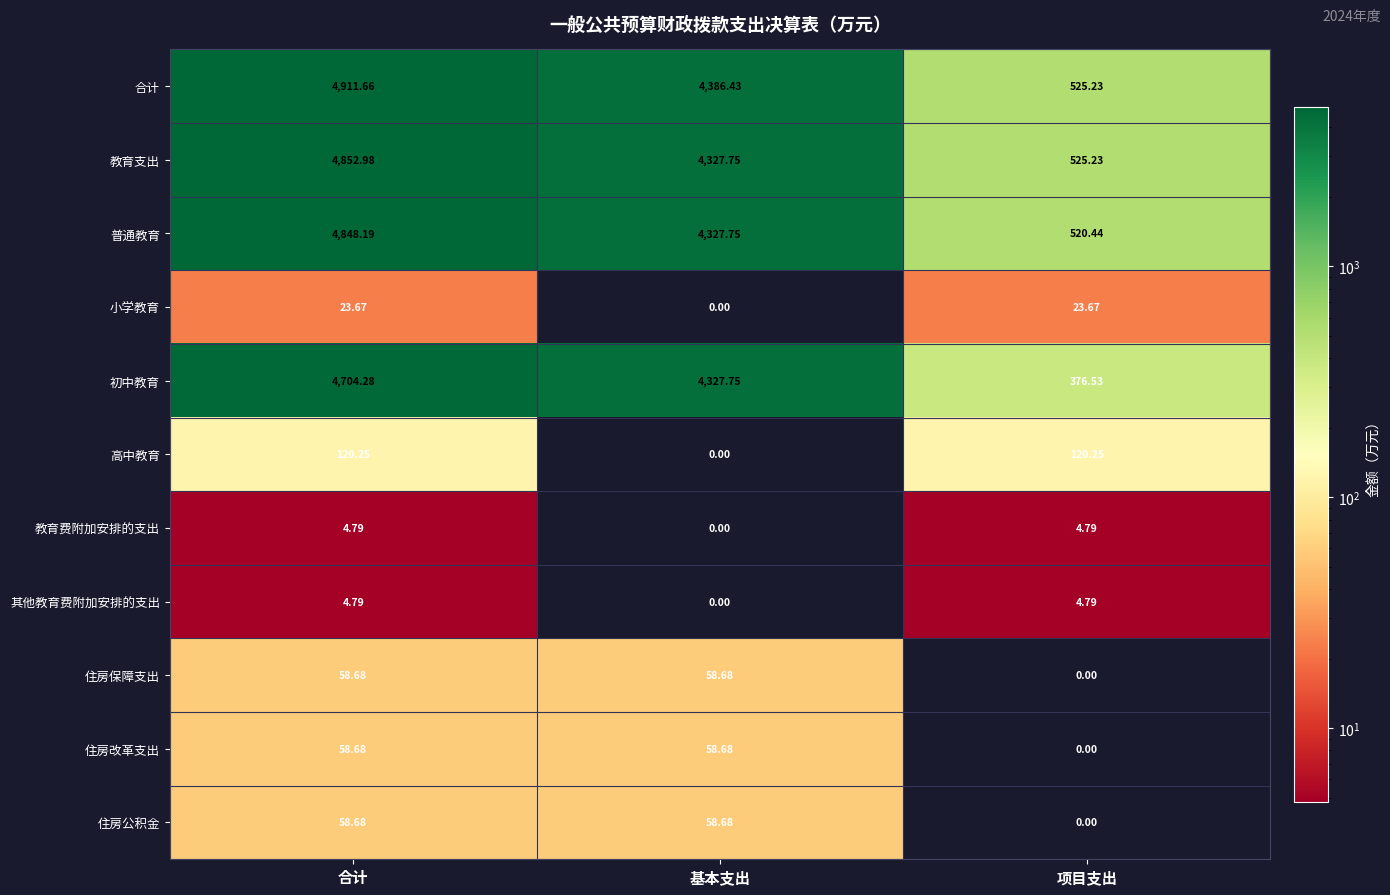

How many distinct data groups are displayed?

11